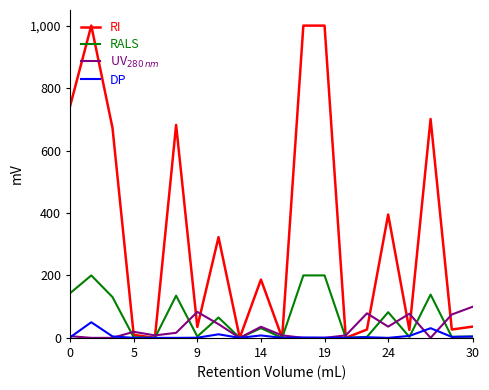

Which series has the largest total across all categories?

RI